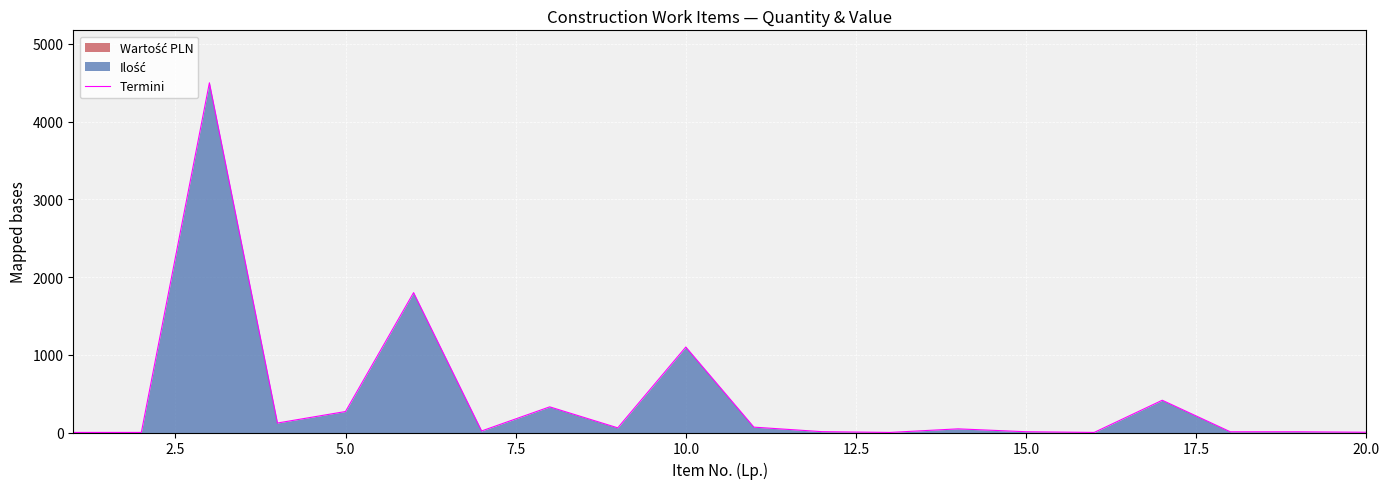

What is the highest value of the Termini series?

4500.0